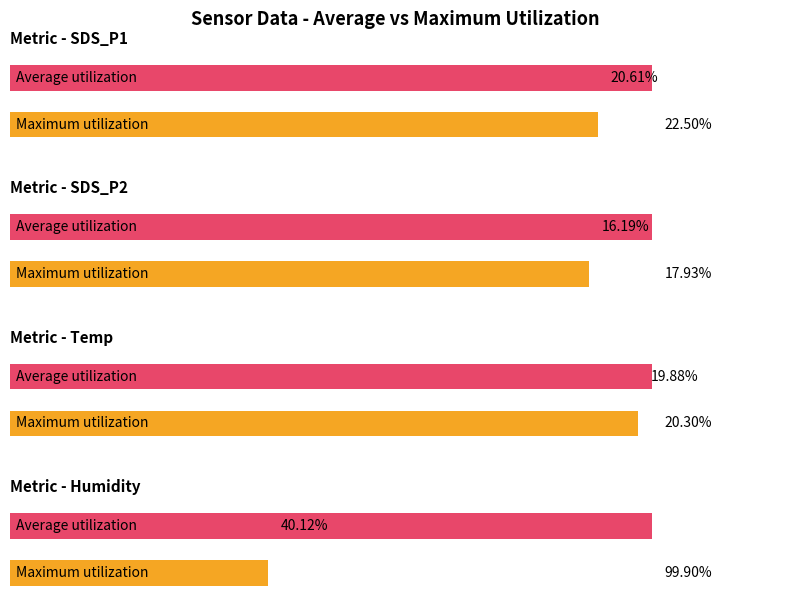

True or false: Average utilization has a value of 5.5 at Humidity.

False